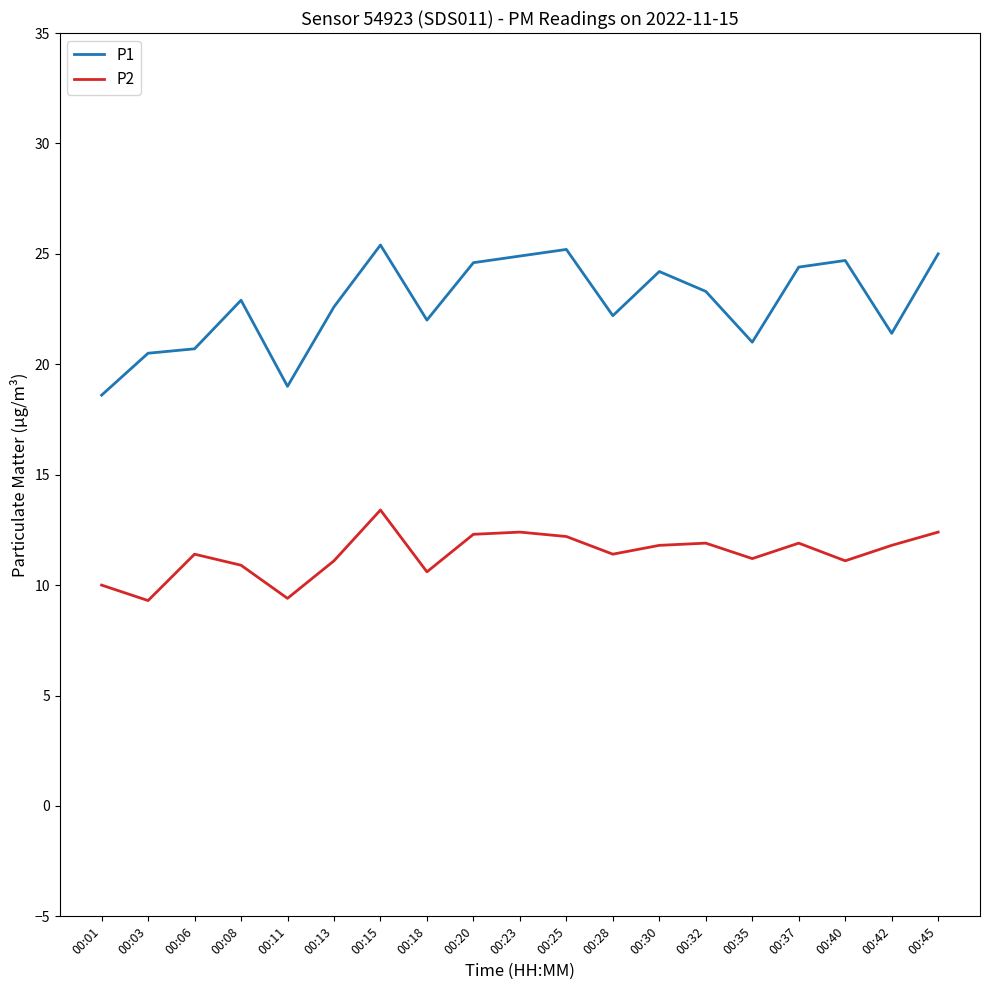

Is it true that P2 equals 4.2 at 00:03?

False